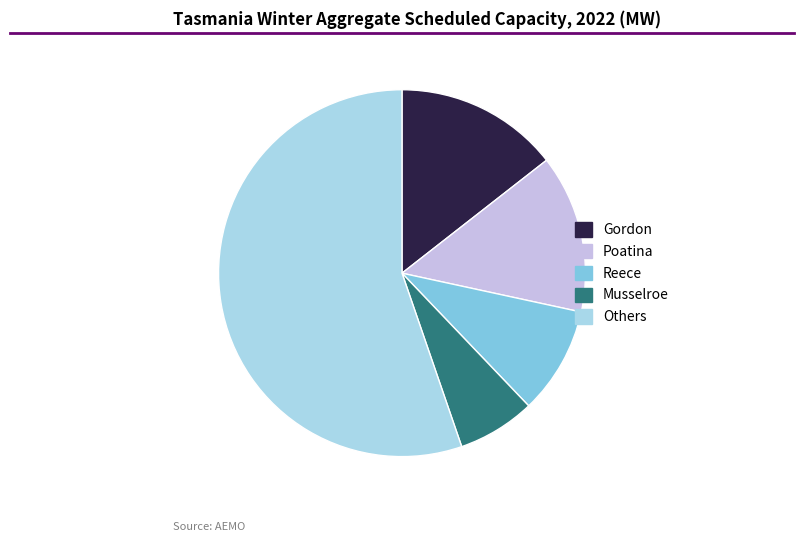

Is the sum of Gordon and Musselroe greater than half?

No